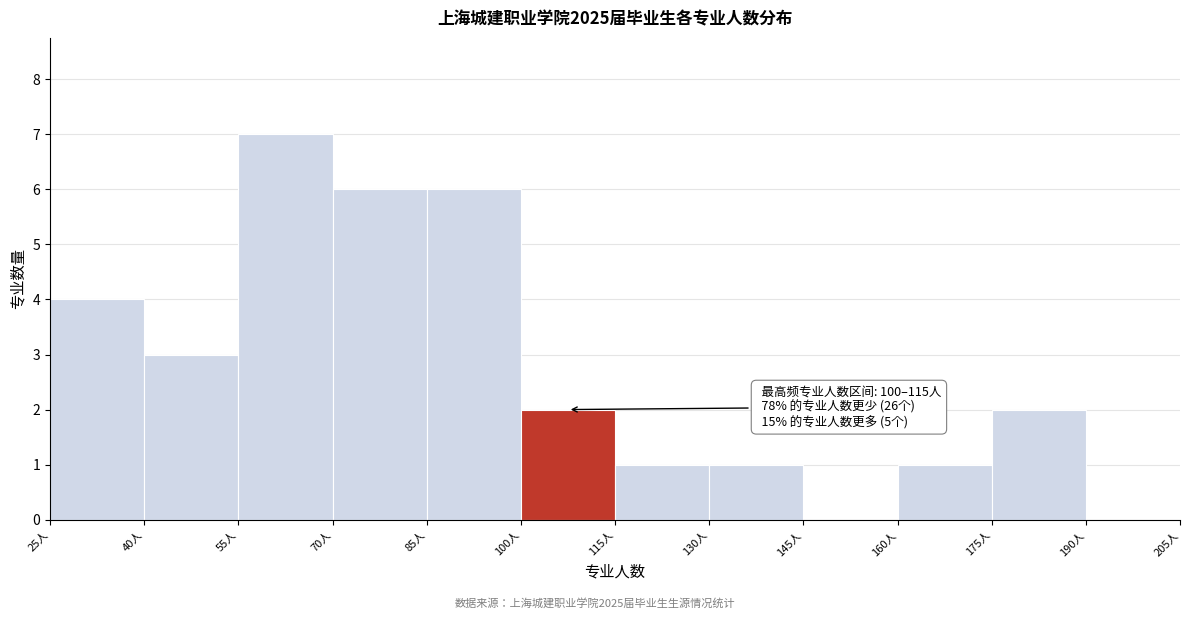

Which range on the x-axis has the tallest bar?

55 to 70